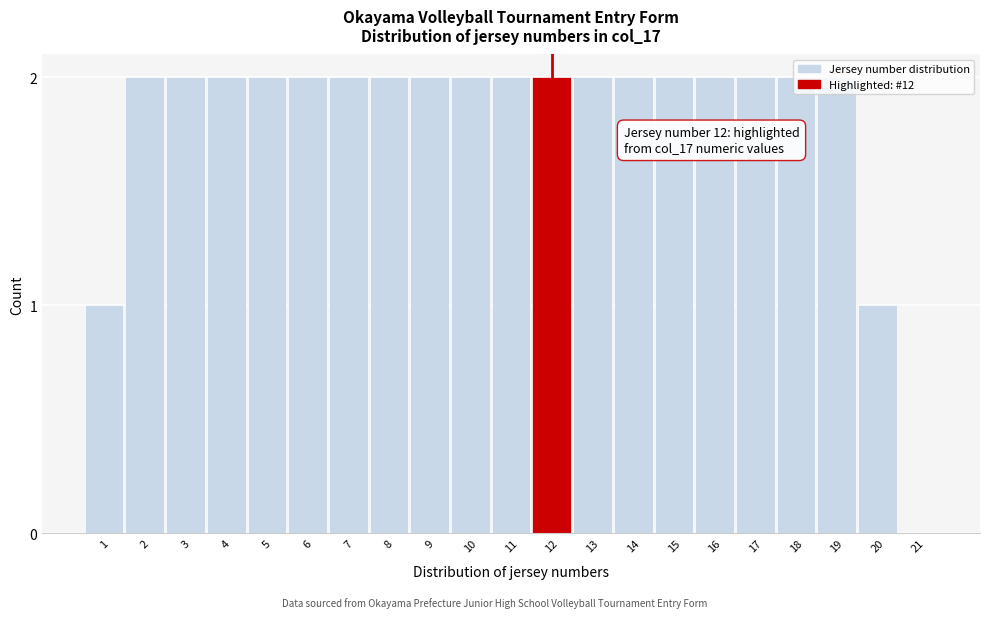

What is the change in value from 1 to 3?

+1